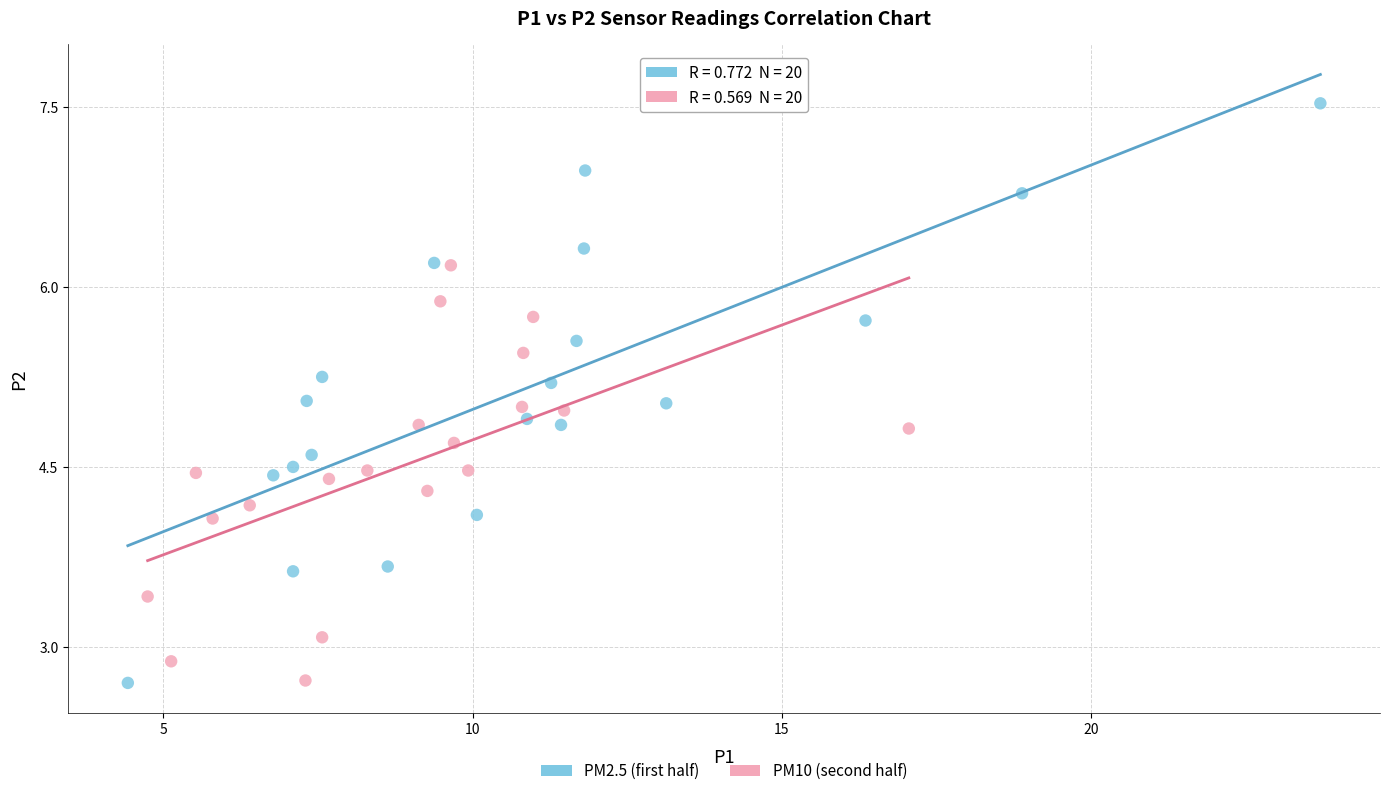

Which series has the widest spread of Y values?

PM2.5 (first half)